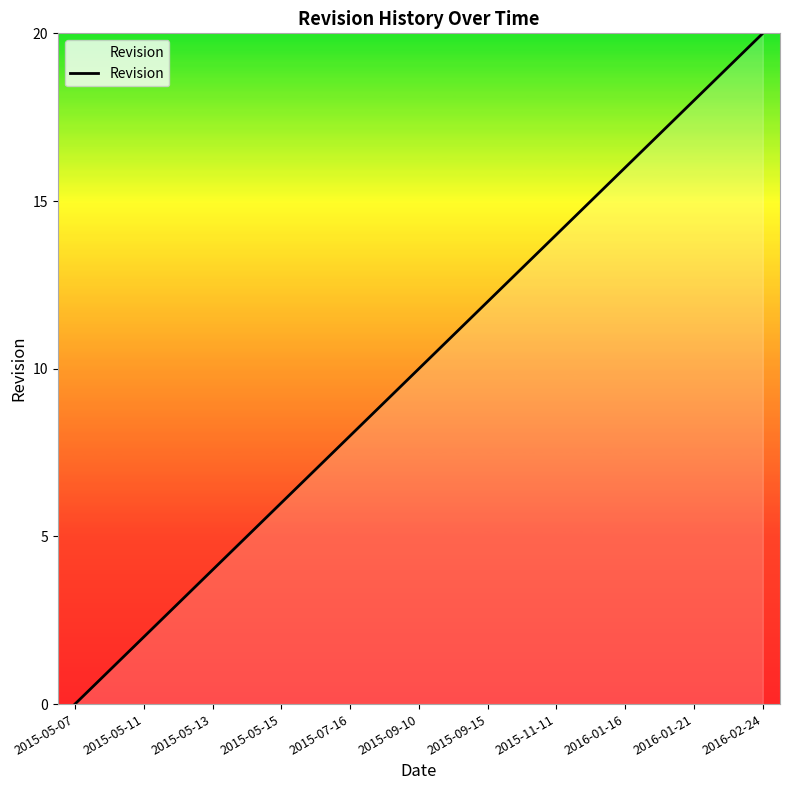

What is the difference between the maximum and minimum values?

20